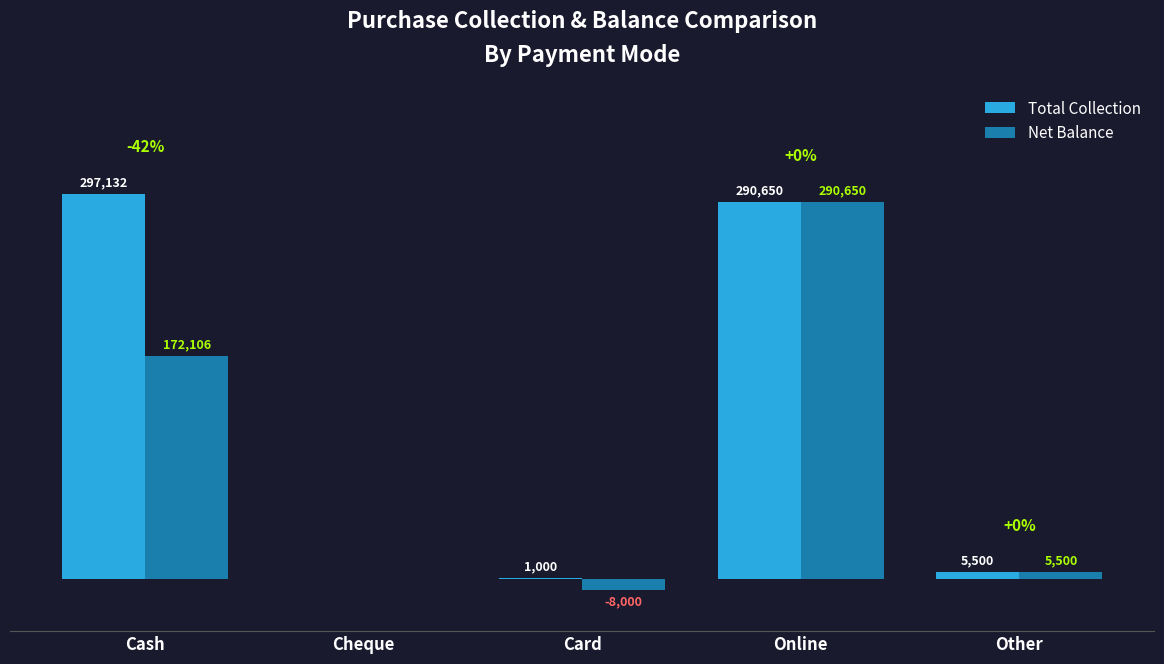

Which category has the highest value in the Net Balance series?

Online